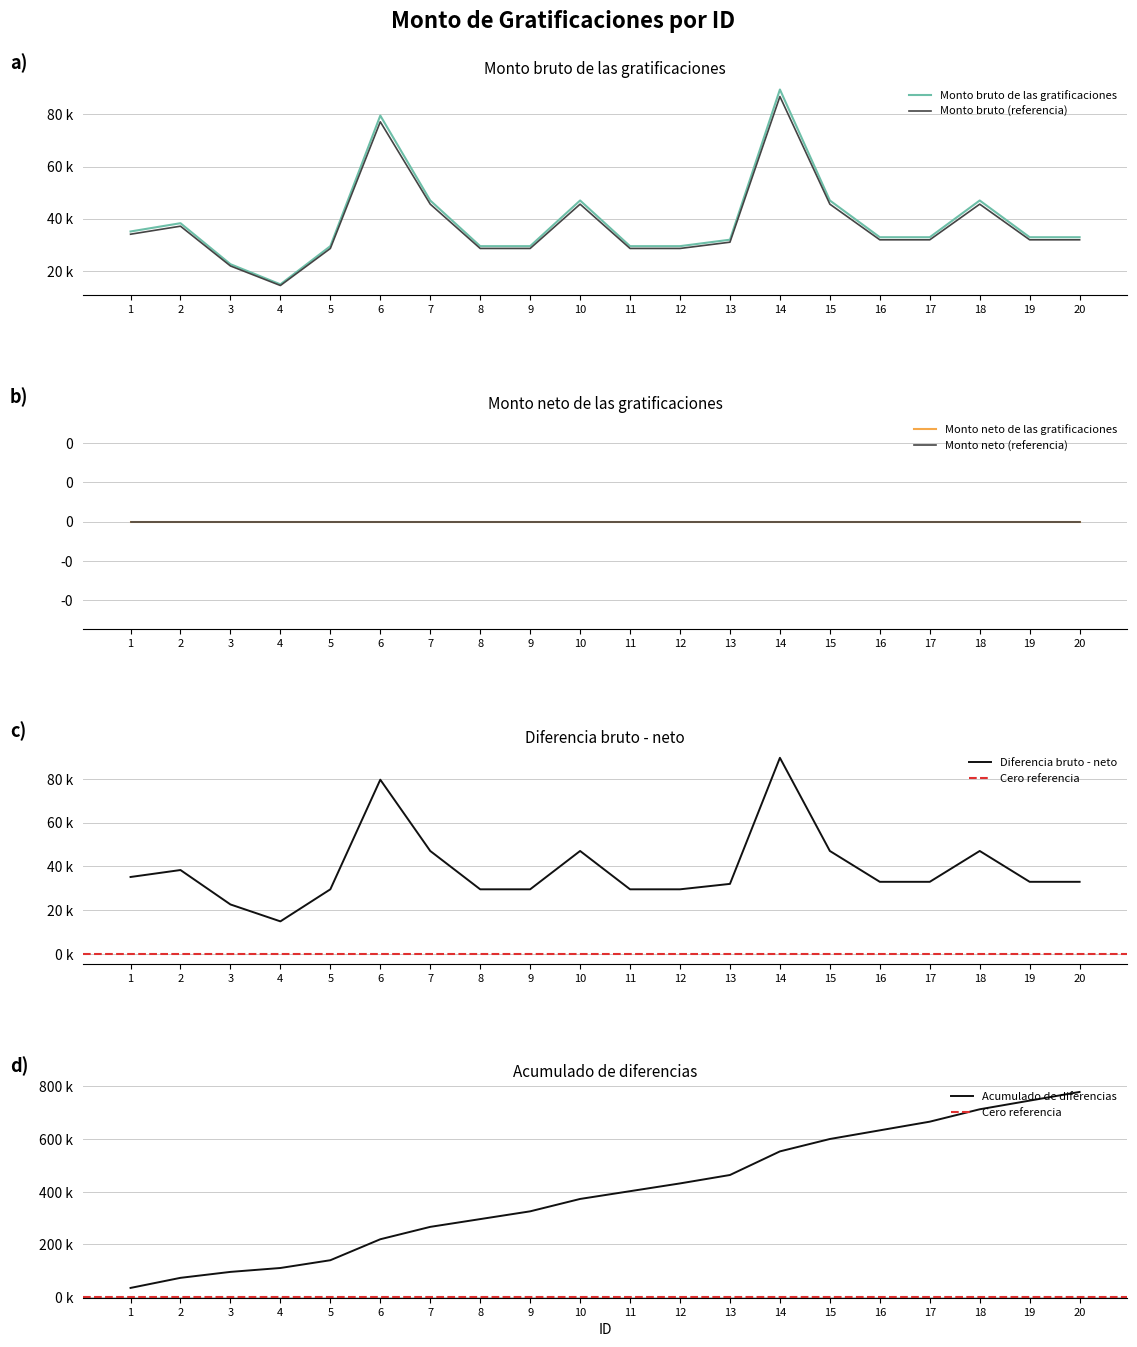

The chart shows a value of 44035.4 at 19. True or false?

False